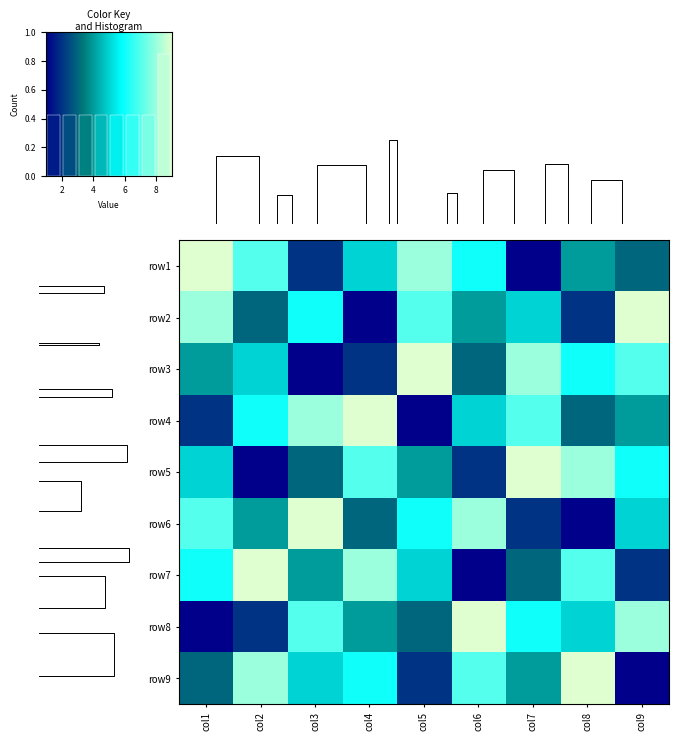

What is the highest value of the row8 series?

9